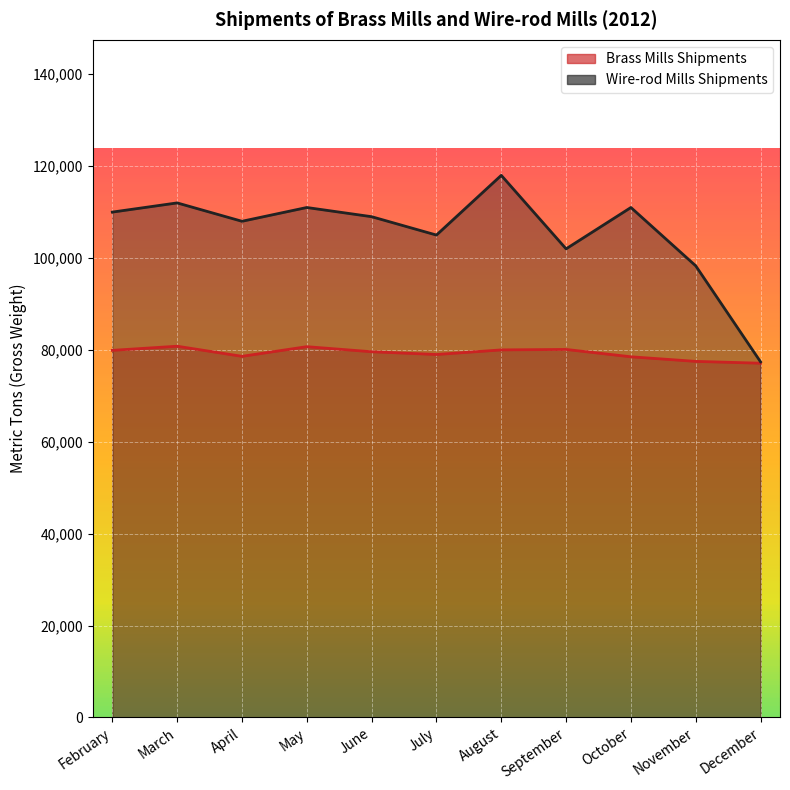

True or false: Brass Mills Shipments has a value of 18760 at December.

False